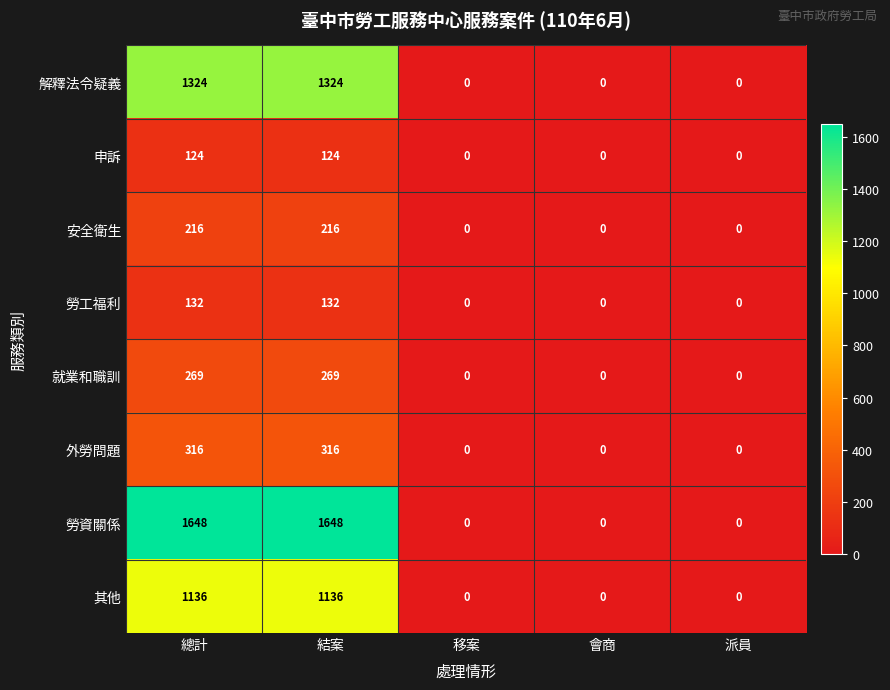

Which series has the largest total across all categories?

勞資關係